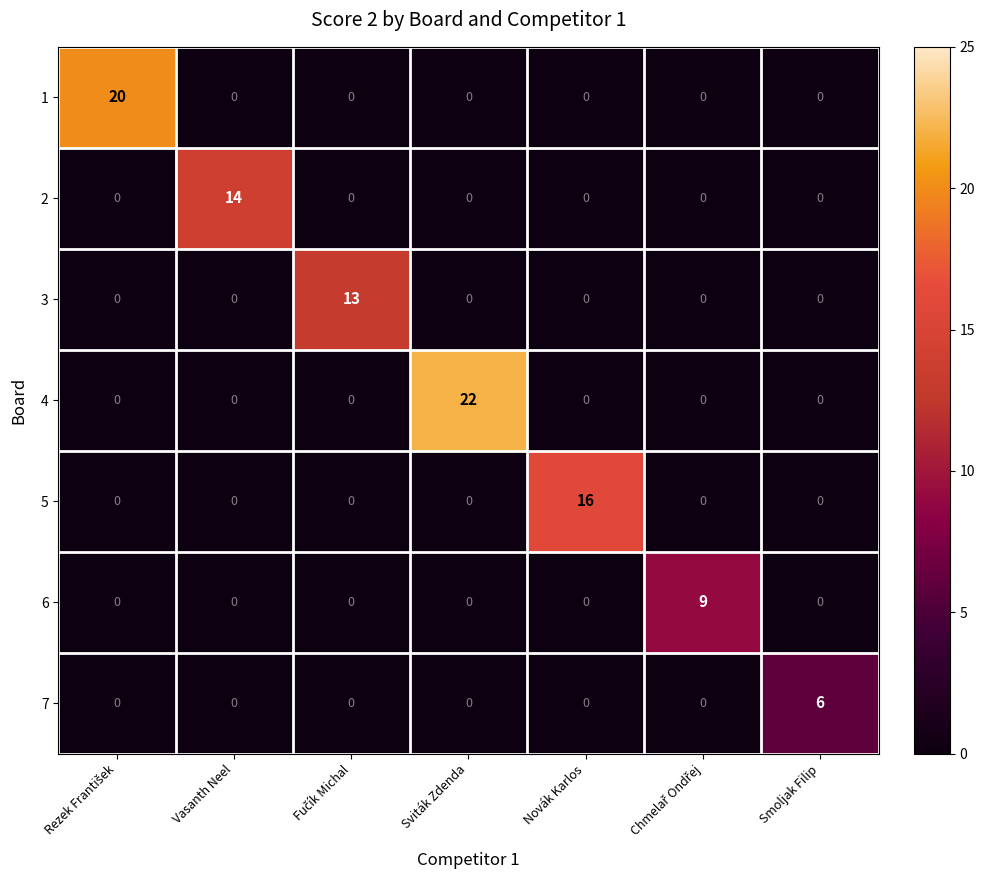

What is the difference between the highest and lowest values at Vasanth Neel?

14